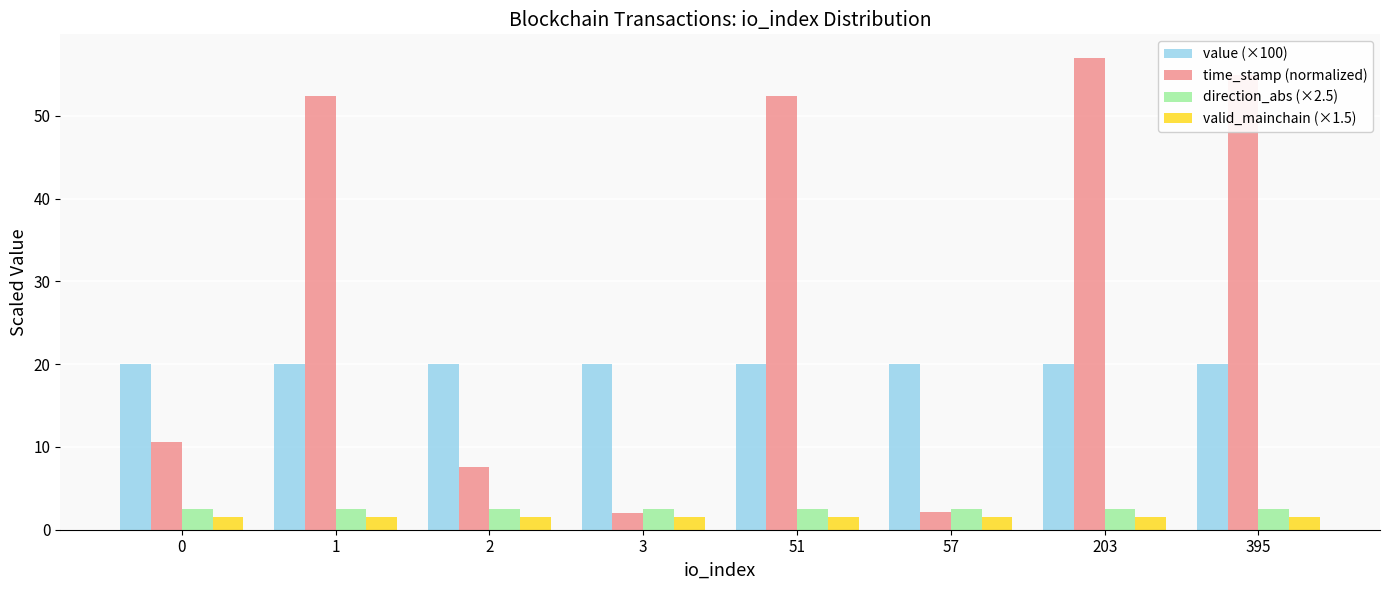

Between 1 and 2, which series saw the biggest shift?

time_stamp (normalized)